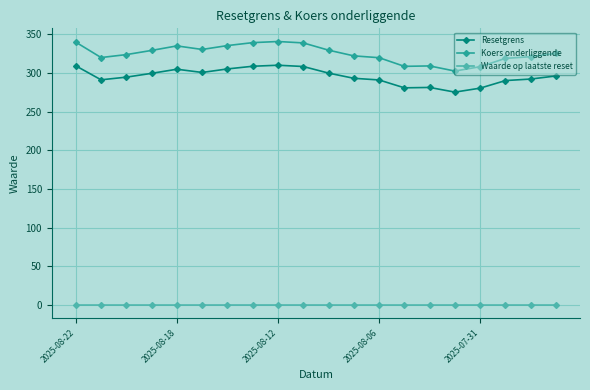

How many lines are shown in the chart?

3